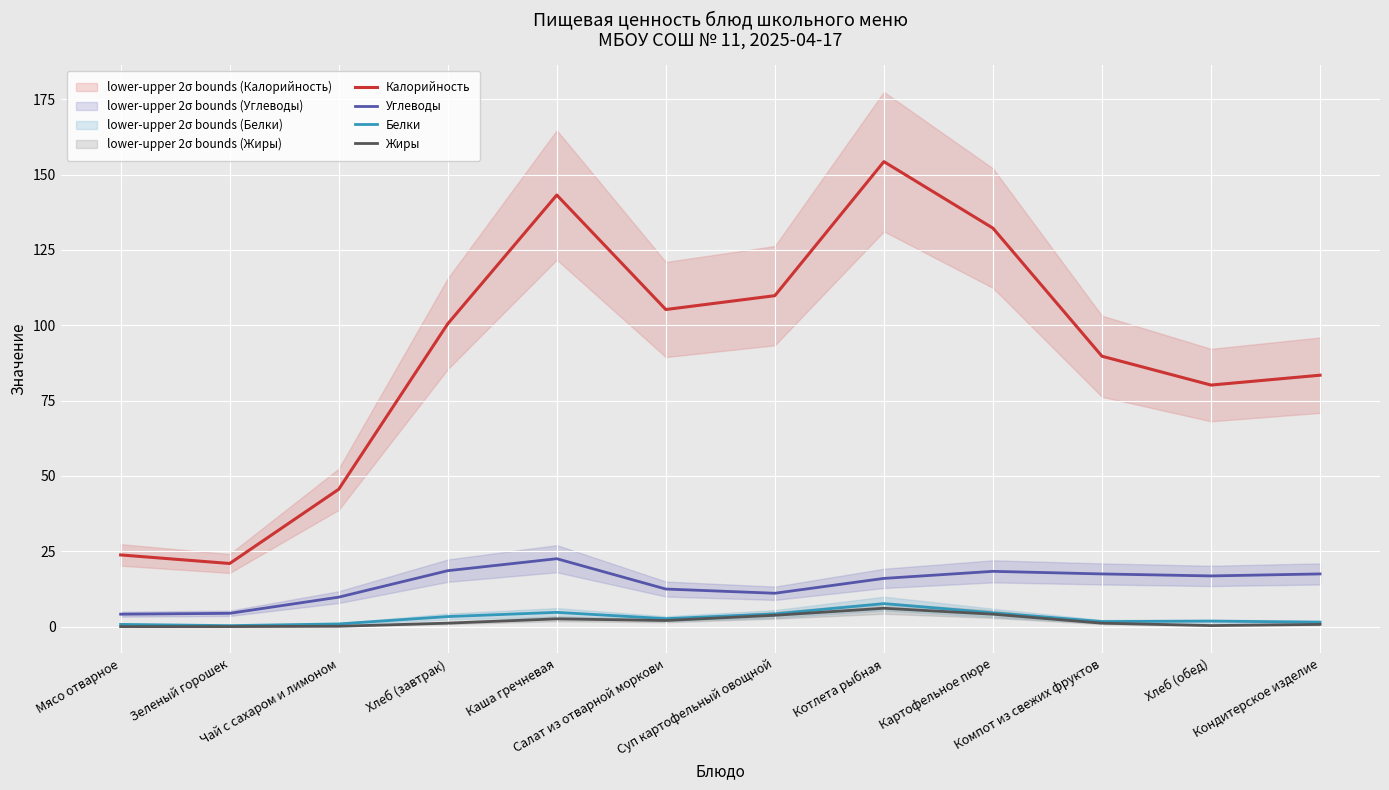

The Углеводы series shows 18.6 at Хлеб (завтрак). True or false?

True